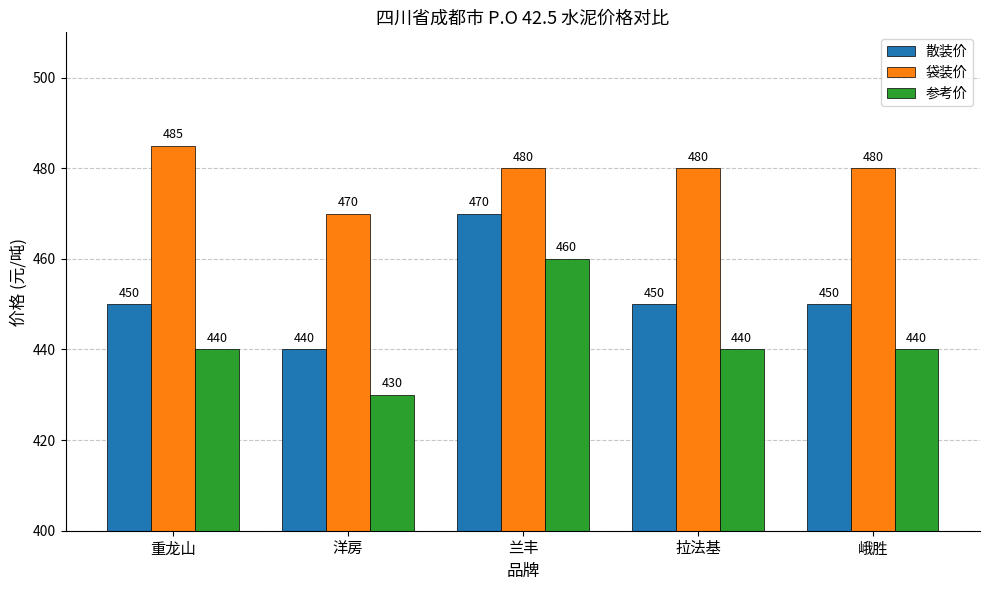

At how many categories does at least one series exceed 436?

5